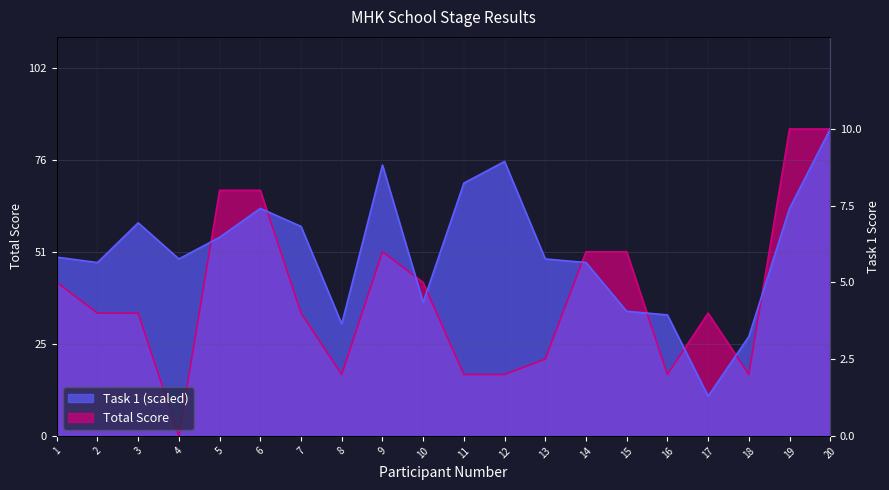

How many intersections are there between Total Score and Task 1?

9